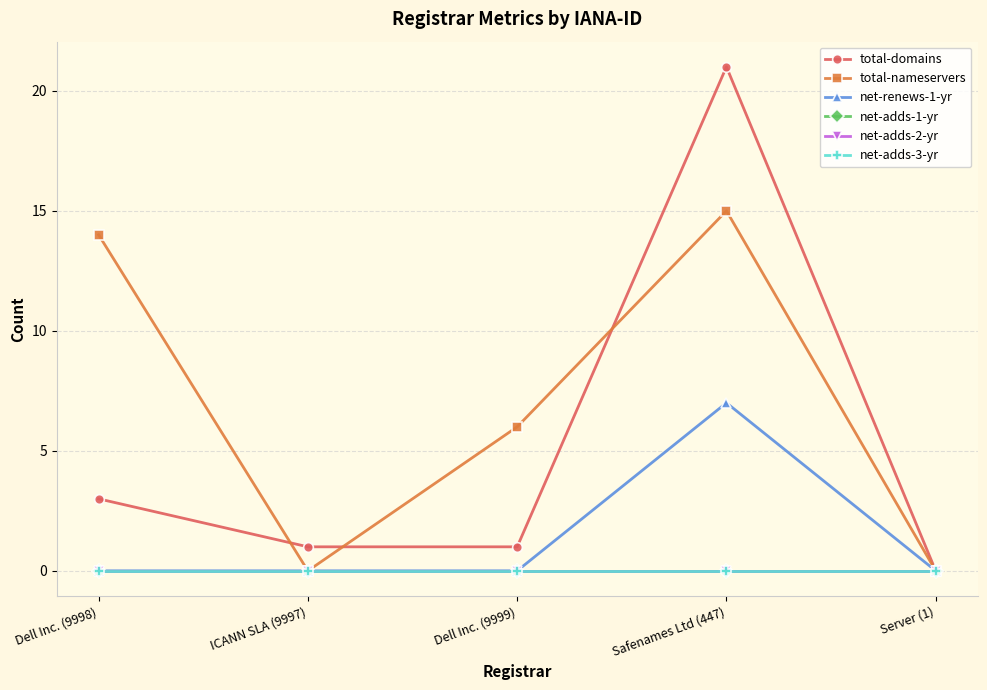

Does the chart have visible grid lines?

Yes